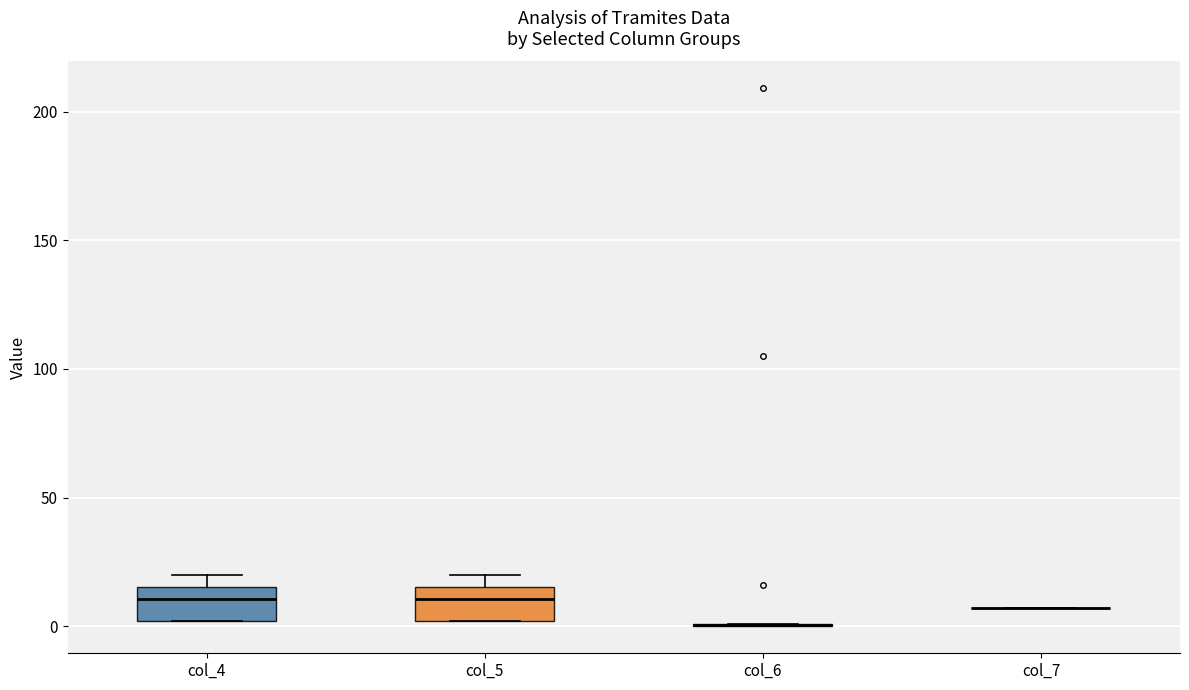

Reading left to right, read every box against the y-axis: the position of its median line, the range the box covers, and the ends of its whiskers. The values are not printed on the chart, so give them approximately, as read against the axis.

col_4: median 10, box 0 to 15, whiskers 0 to 20
col_5: median 10, box 0 to 15, whiskers 0 to 20
col_6: box collapsed to a line at 0, whiskers 0 to 0
col_7: box collapsed to a line at 5, whiskers 5 to 5